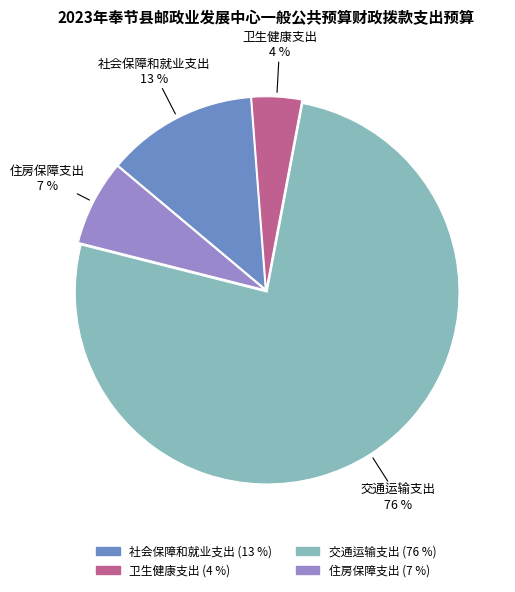

Which category accounts for the majority?

交通运输支出